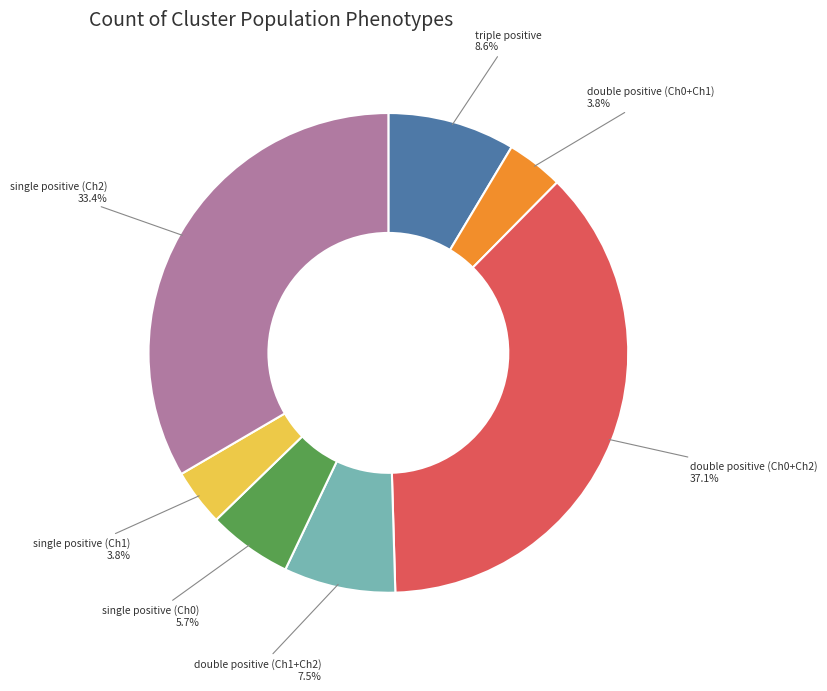

Is there a majority slice in this chart?

No